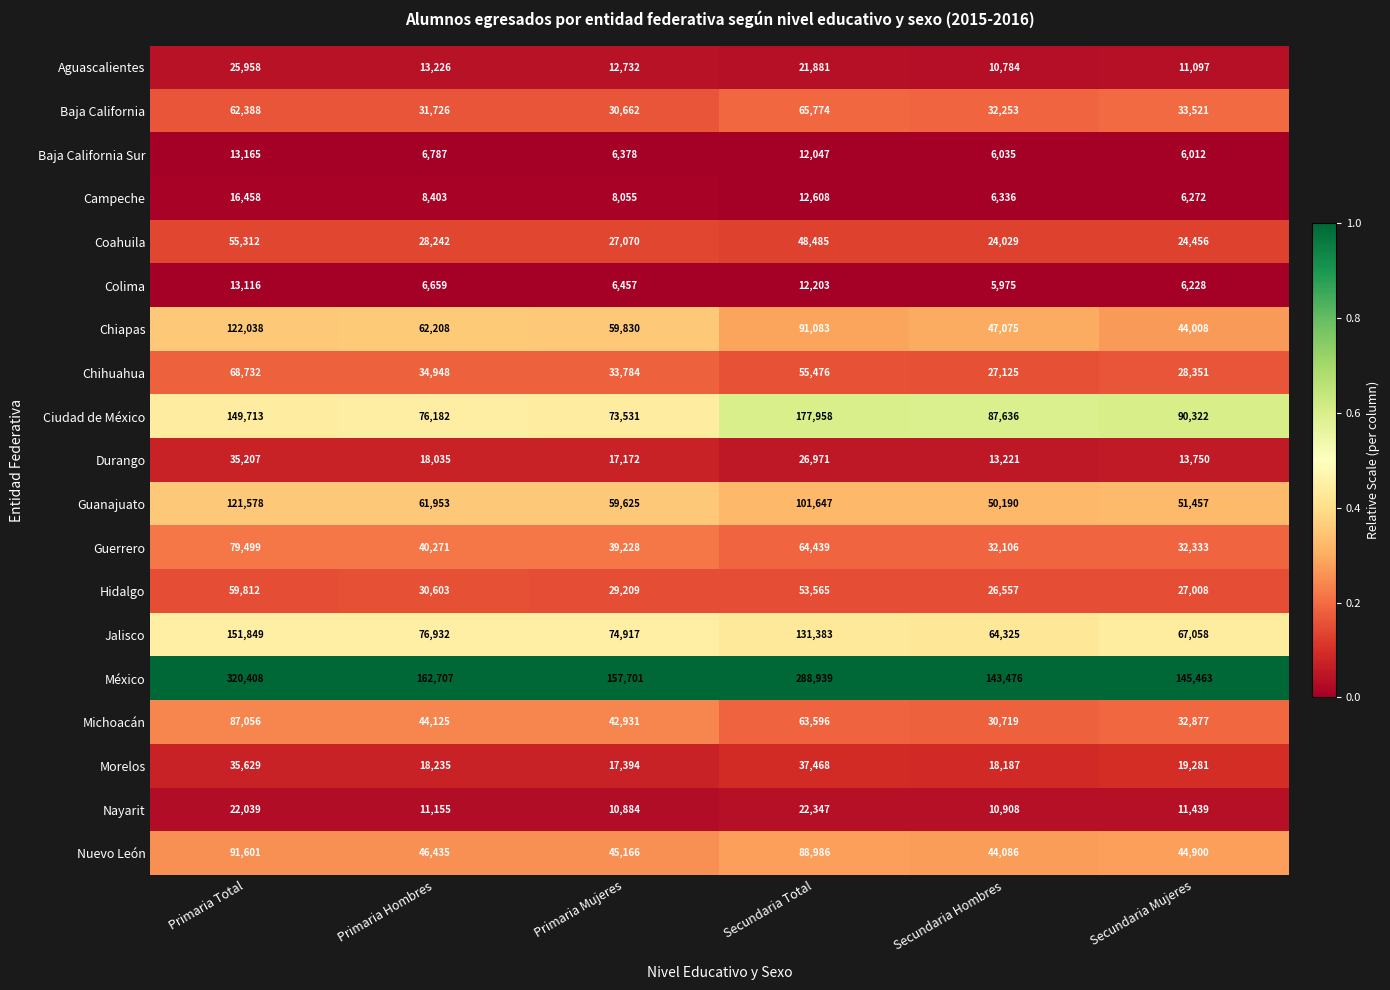

Read the Michoacán value at Primaria Total, to the nearest 100.

87100